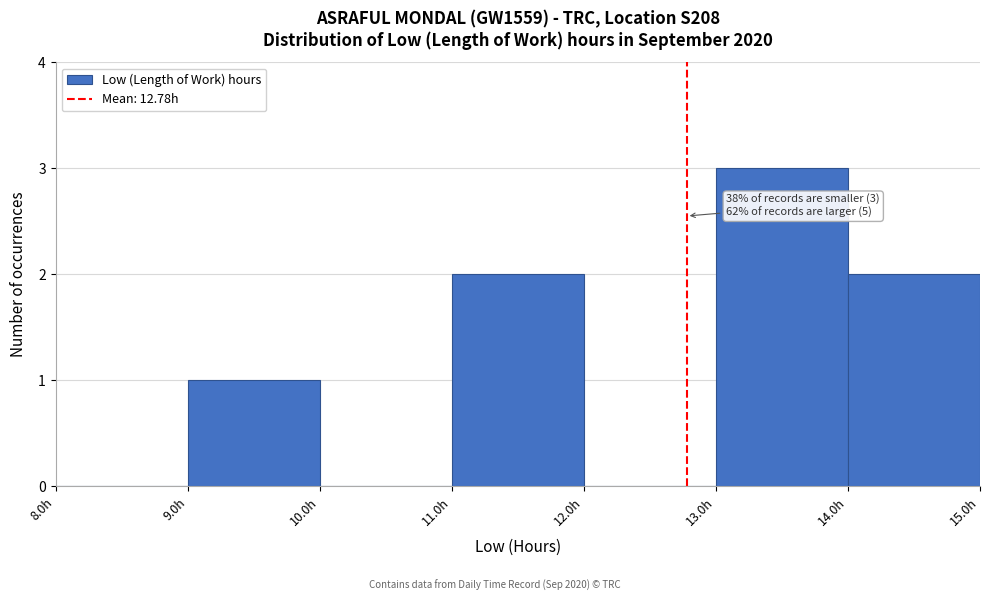

Over which range of the x-axis is the bar tallest?

13 to 14